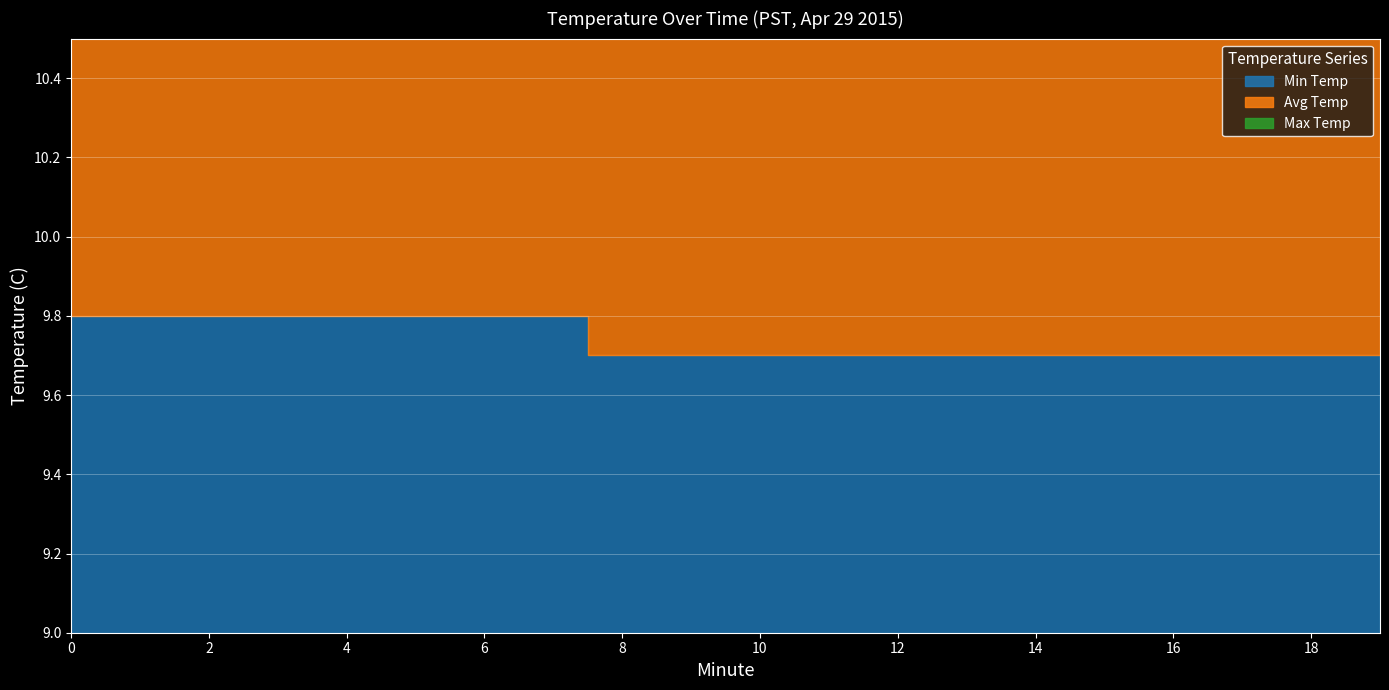

Which series has the largest range (max minus min)?

Avg Temp